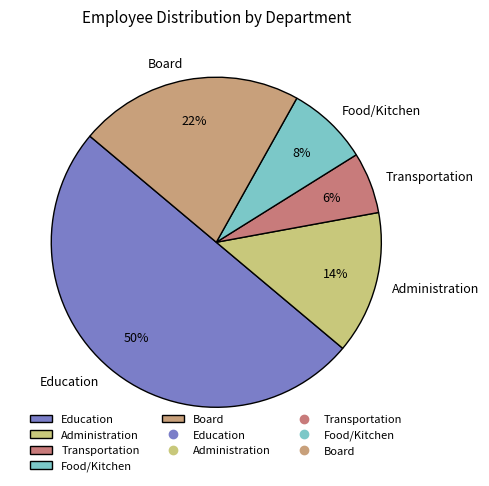

How many slices are in this pie chart?

5